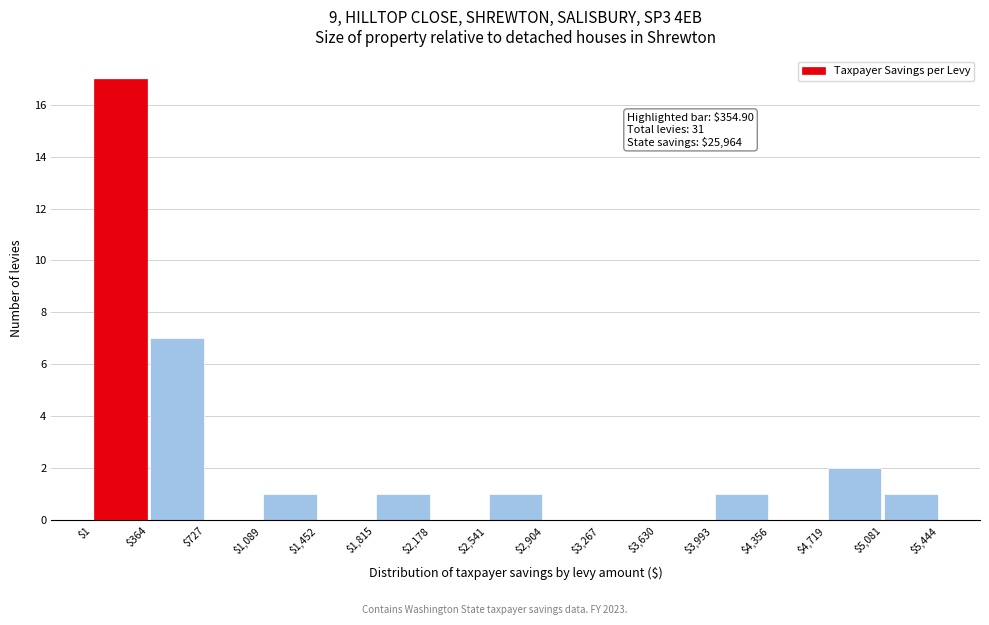

Over which range of the x-axis is the bar tallest?

$1 to $364